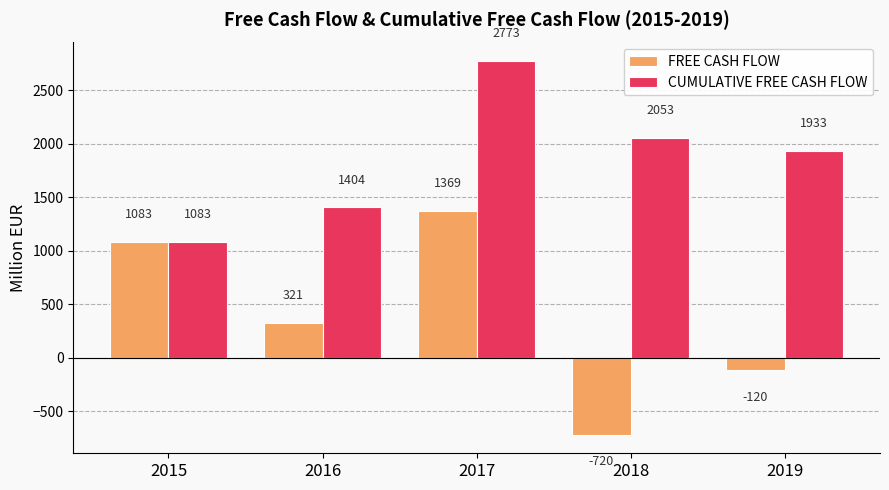

Which series has the widest spread of values?

FREE CASH FLOW